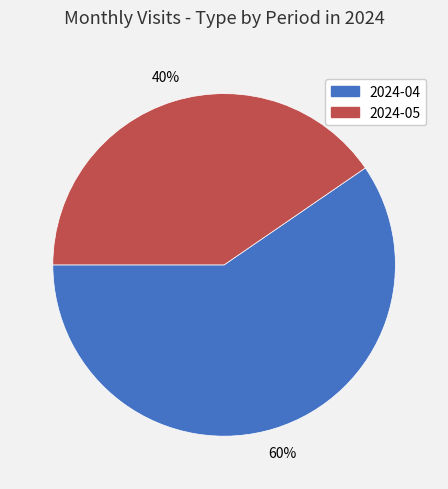

Which category has the smallest portion of the pie?

2024-05